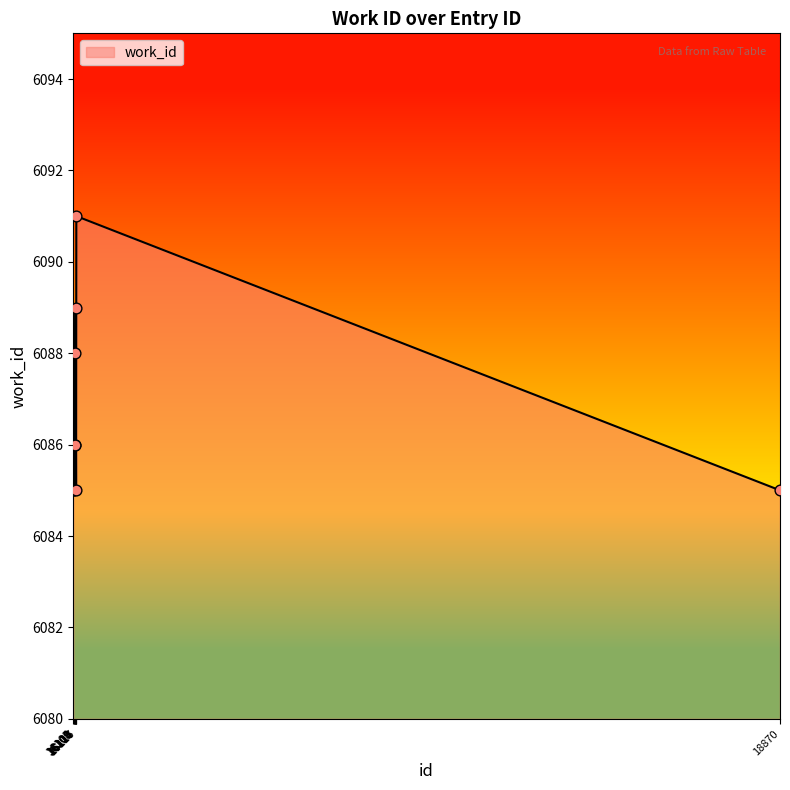

What is the change in value from 16108 to 16110?

+1